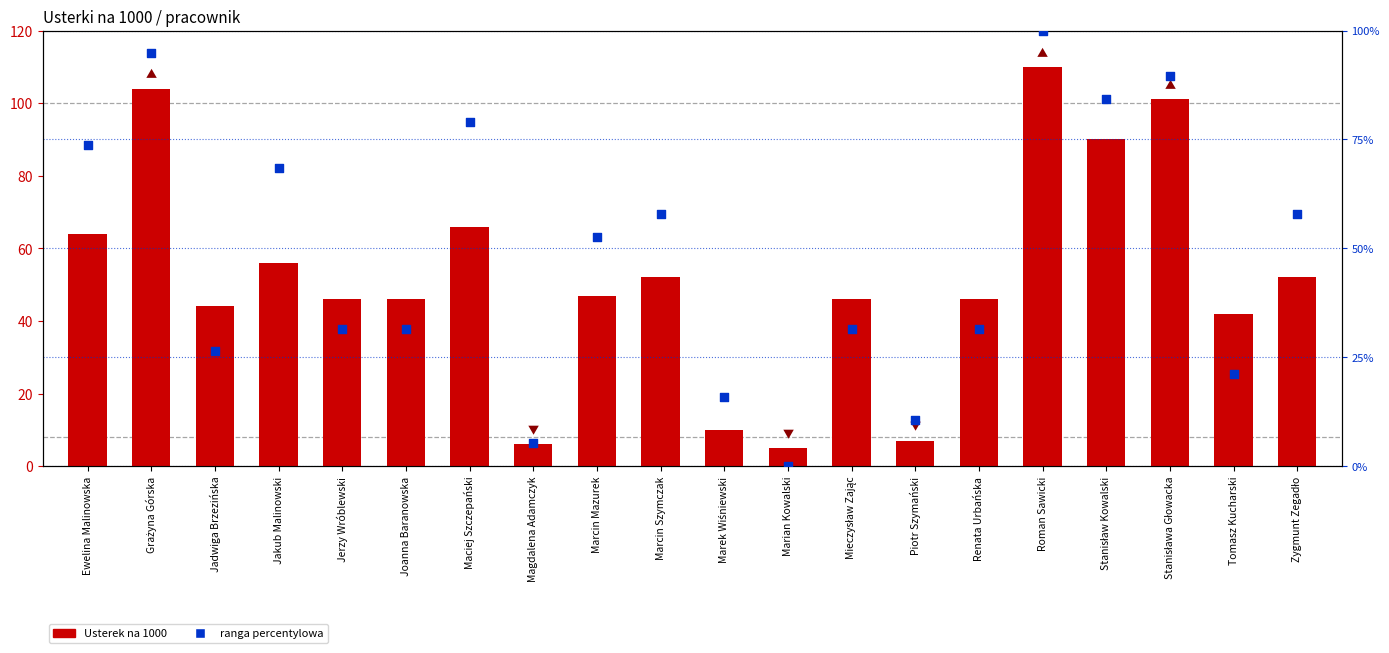

Which series contains the lowest Y value?

ranga percentylowa